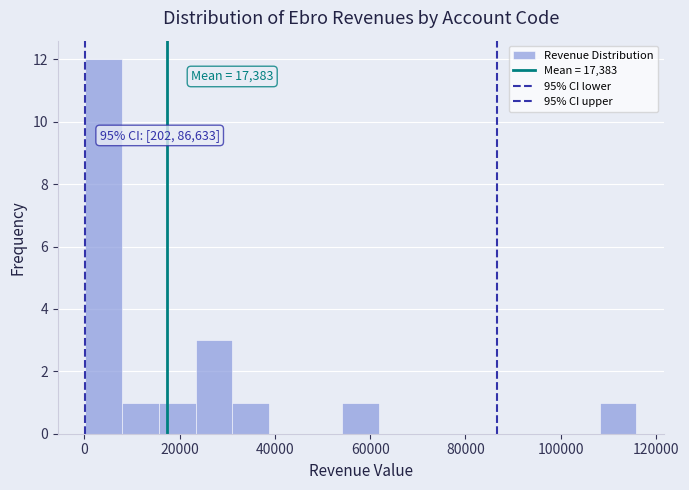

Around what value on the x-axis is the tallest bar? Give the approximate position of its centre, as read against the axis.

4000